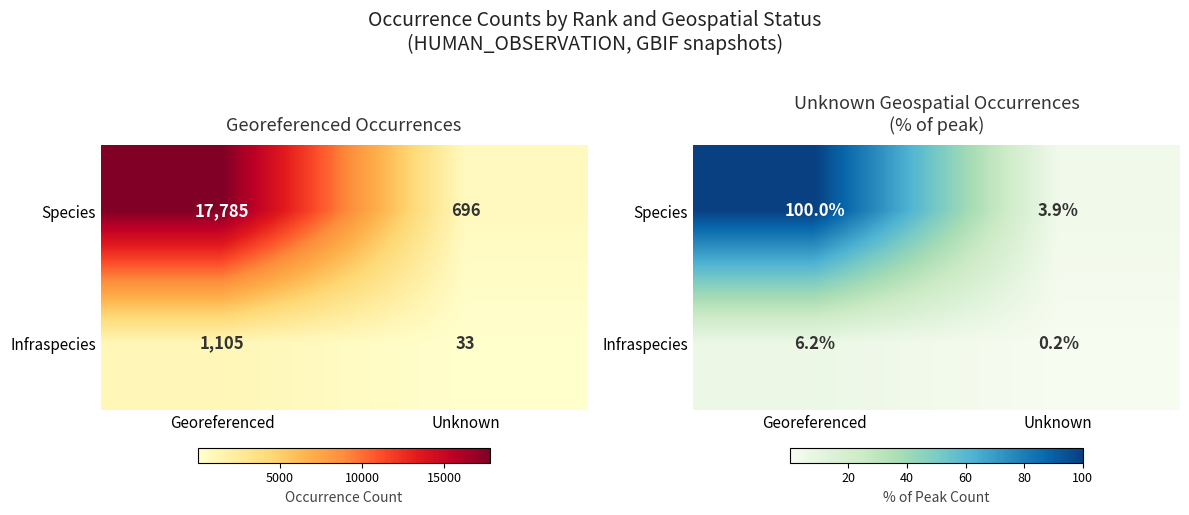

Rank the series by their average value, from highest to lowest.

Species, Infraspecies